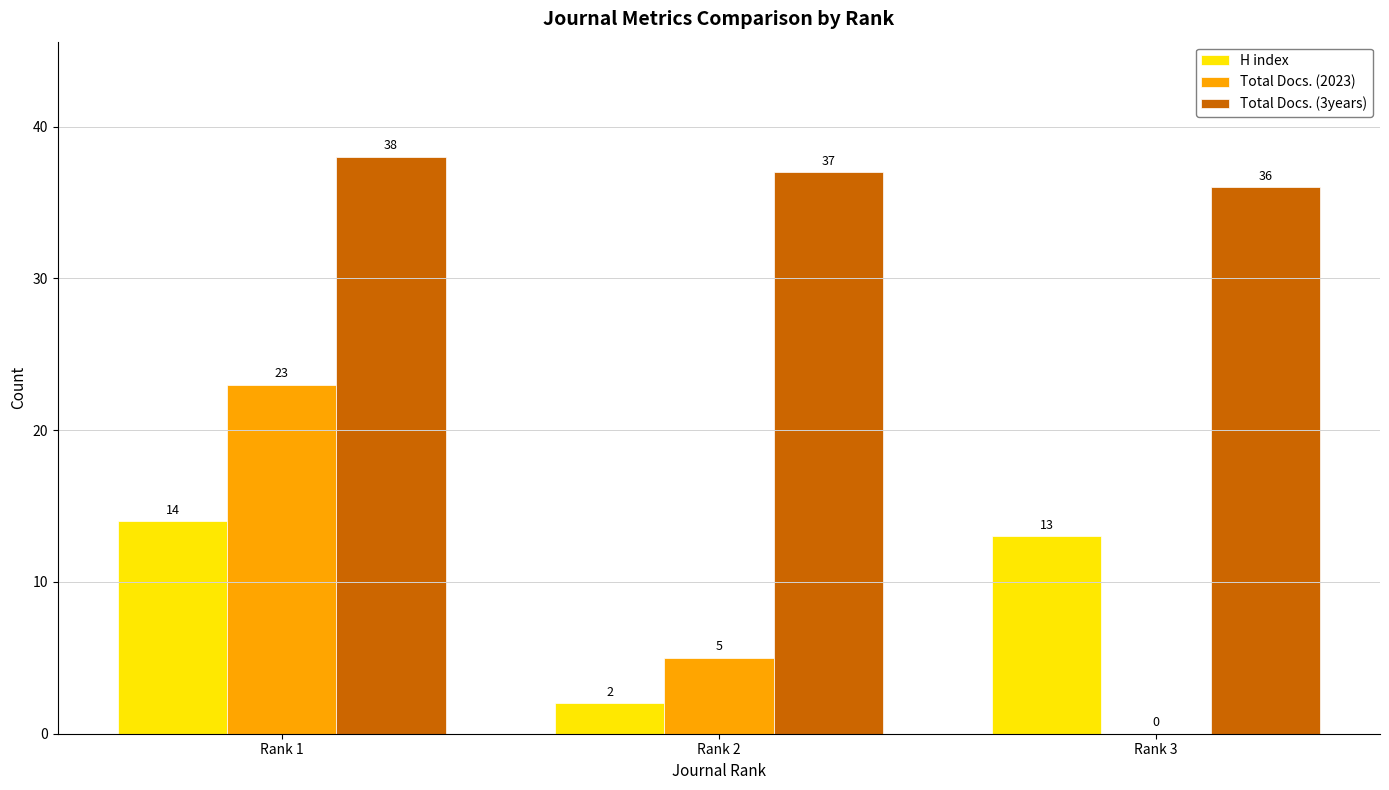

What is the sum of all Total Docs. (2023) values?

28